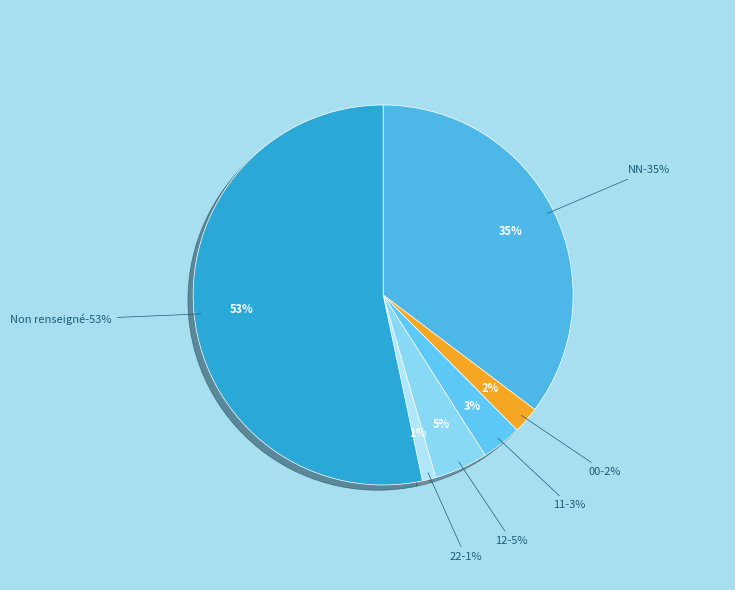

Approximately how many times larger is the value at 12 compared to ?

0.1